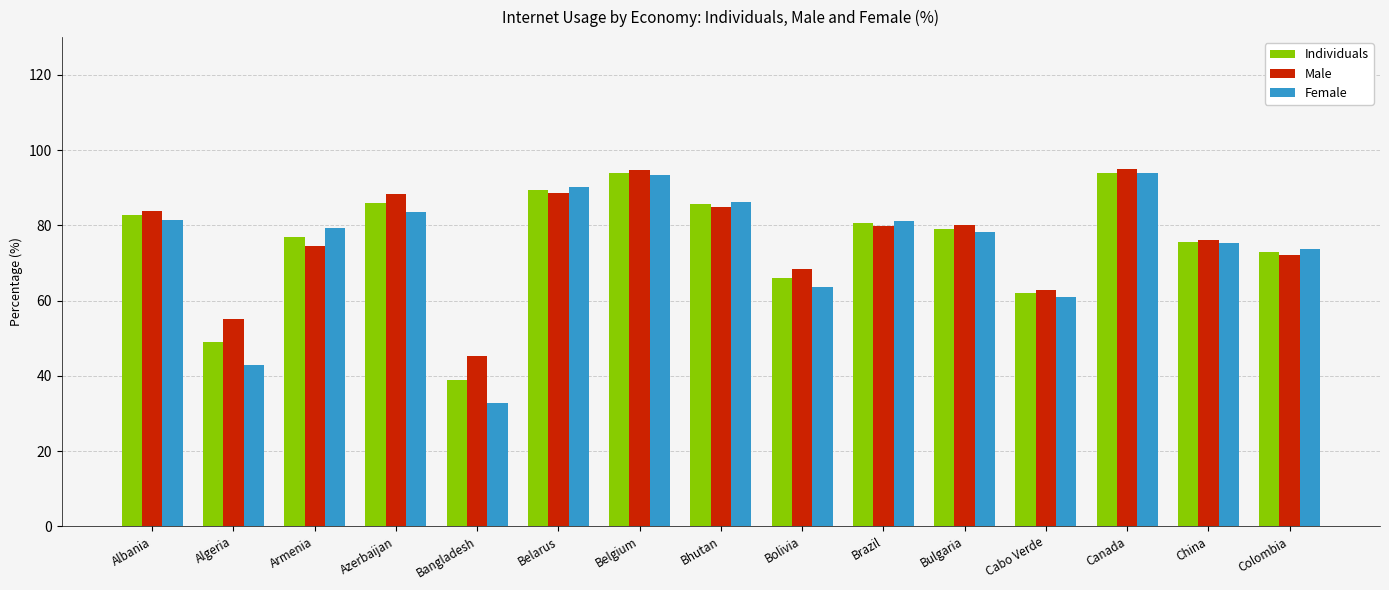

Which series has the largest range (max minus min)?

Female